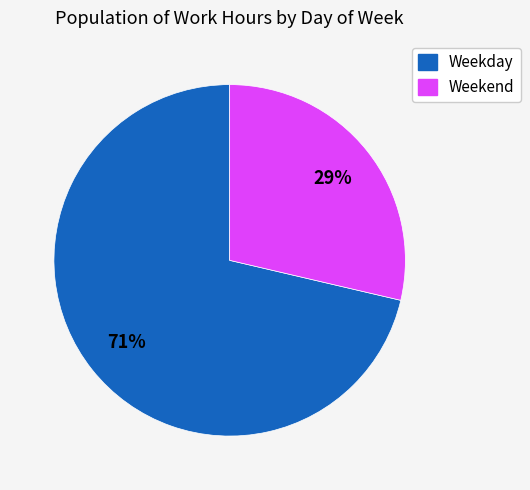

Is there a majority slice in this chart?

Yes